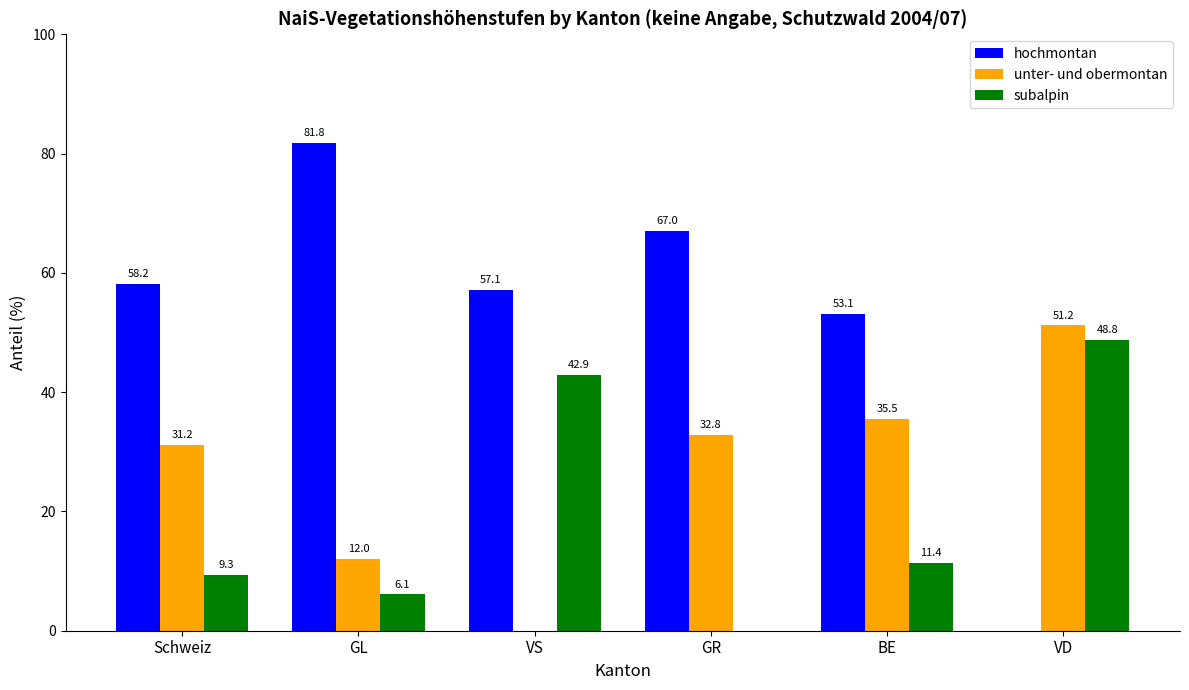

Between VS and BE, which series saw the biggest shift?

unter- und obermontan